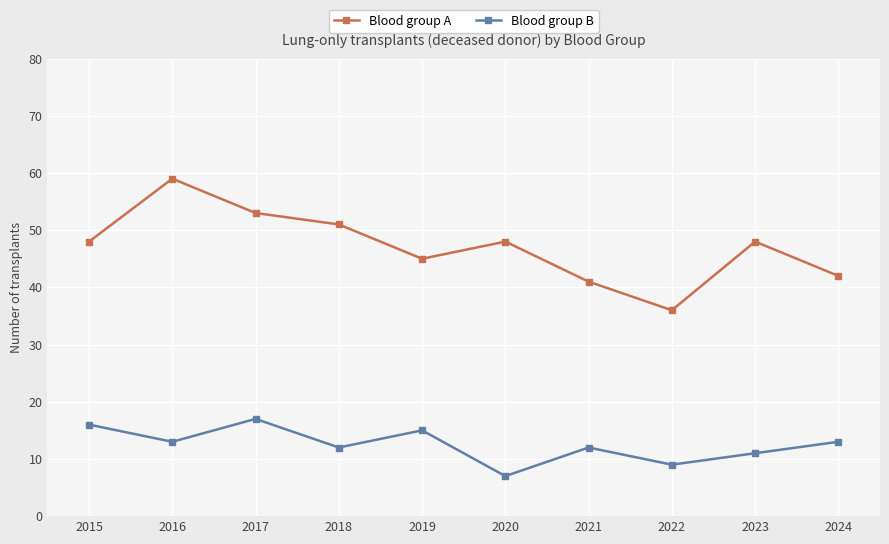

What is the difference between the Blood group B values at 2020 and 2016?

6